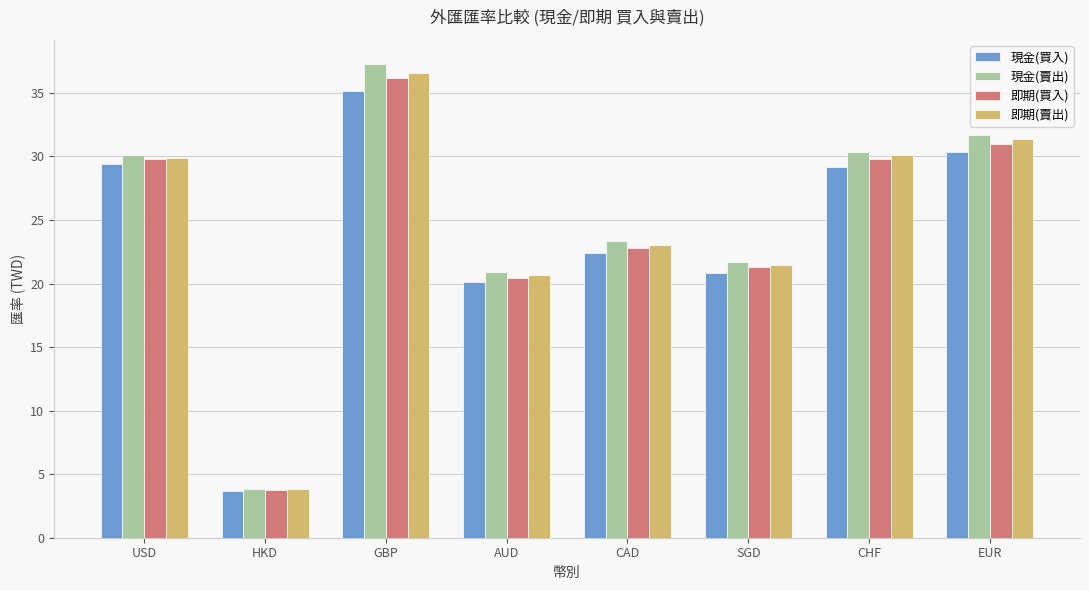

At how many categories does at least one series exceed 20?

7